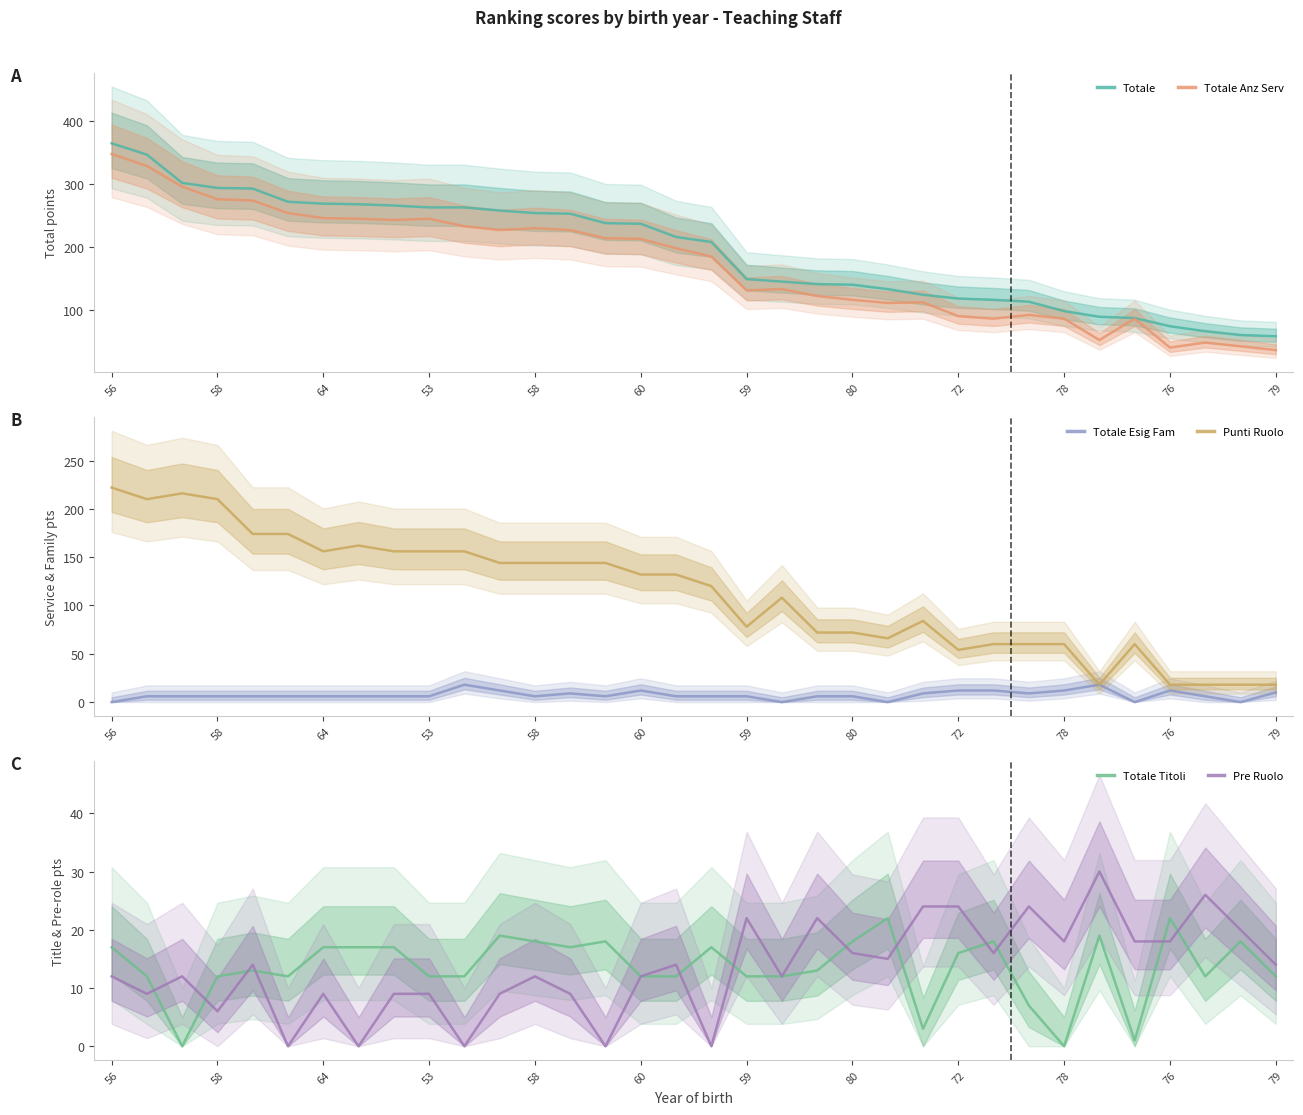

How many data points in Pre Ruolo are less than 14?

17